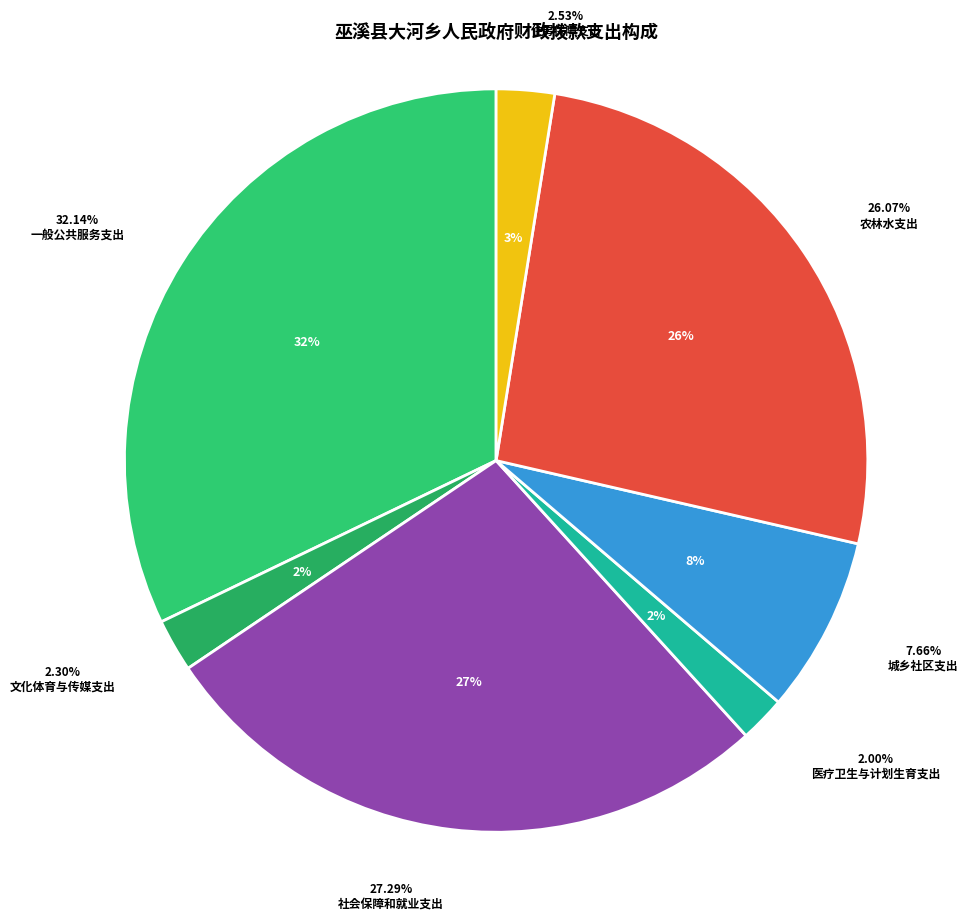

To the nearest percent, what is the difference between the 农林水支出 and 城乡社区支出 slice percentages?

18%